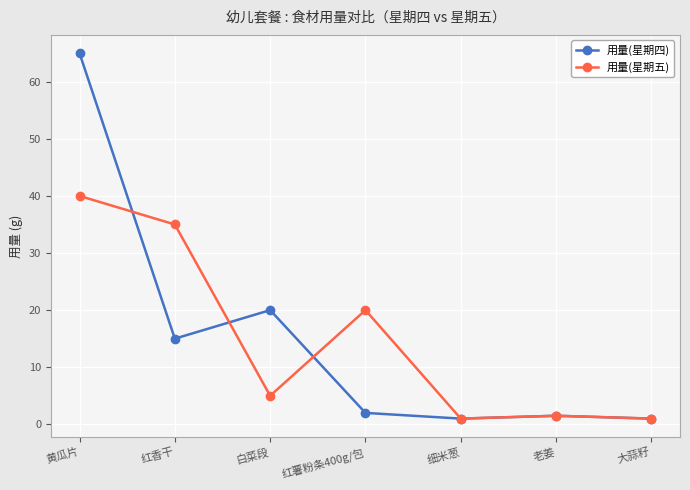

True or false: 用量(星期五) has a value of 19.9 at 黄瓜片.

False